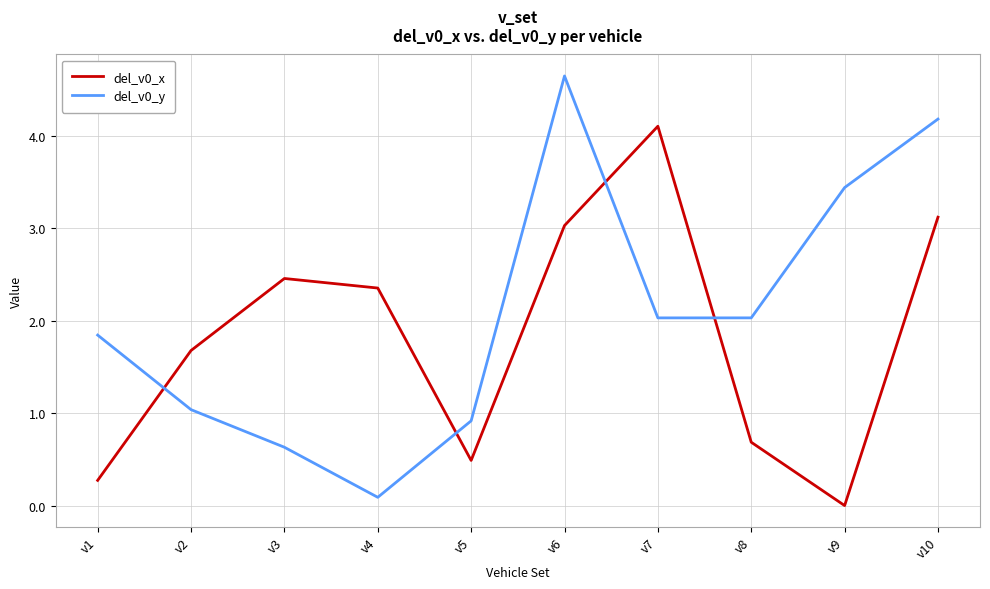

What is the difference between the maximum and minimum values in the del_v0_x series?

4.1